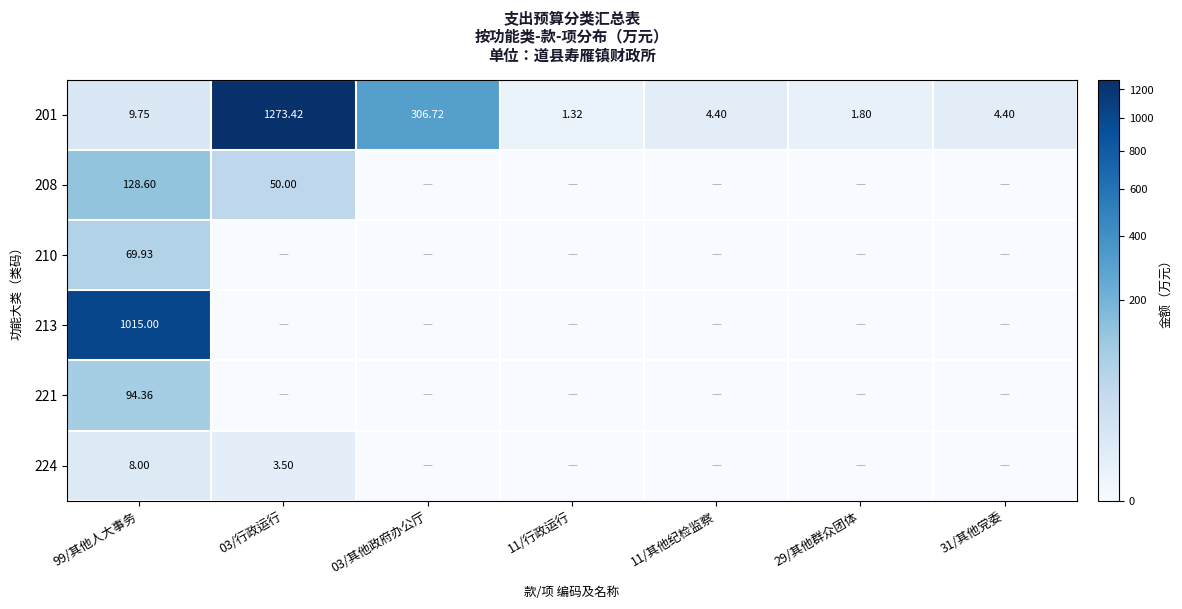

Is the value of 224 at 99/其他人大事务 greater than the value of 201 at 99/其他人大事务?

No